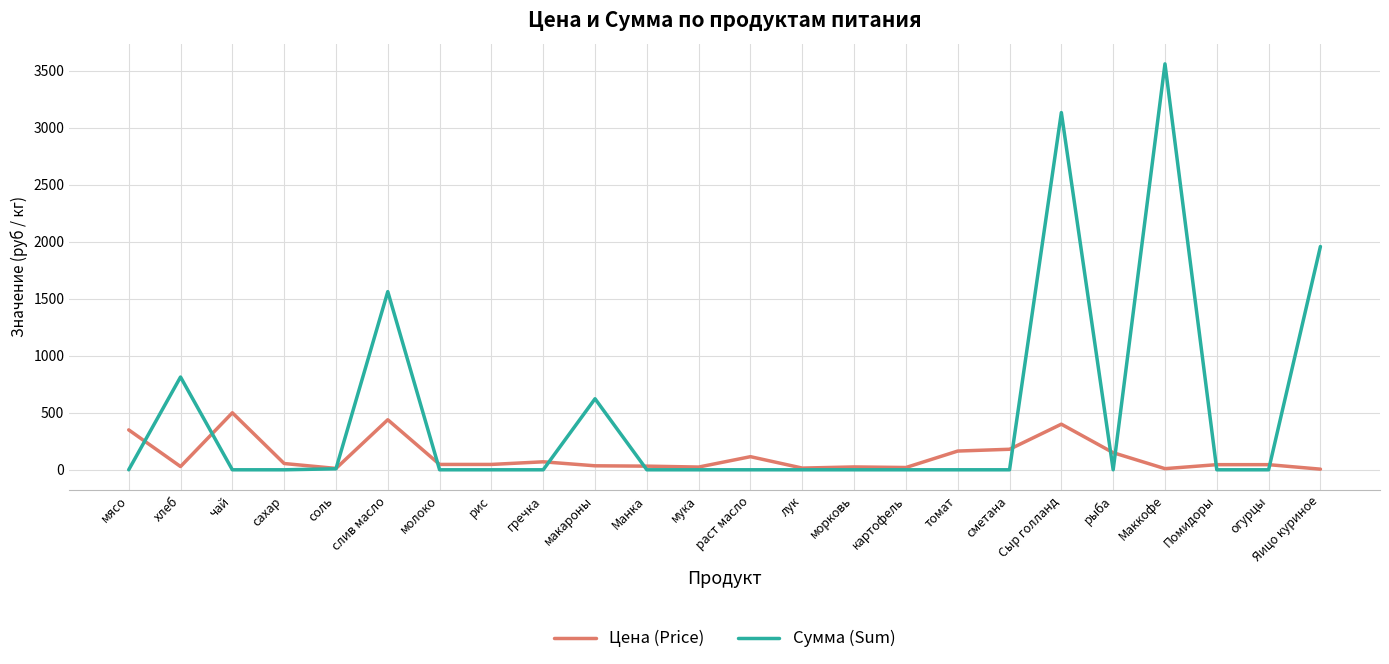

How many series are shown in this chart?

2